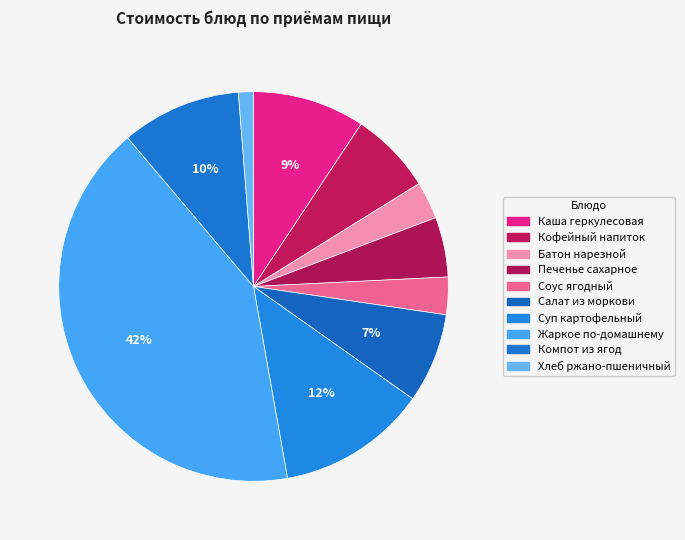

To the nearest percent, what percentage of the pie is Хлеб ржано-пшеничный?

1%